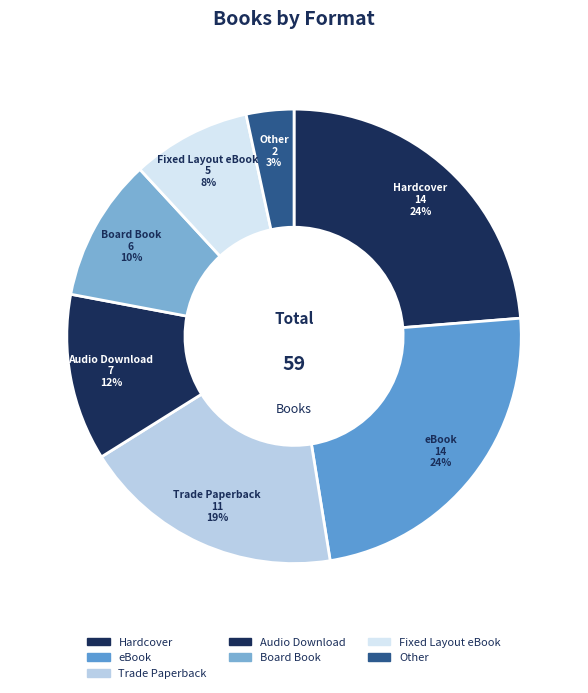

How many segments does this pie chart have?

7